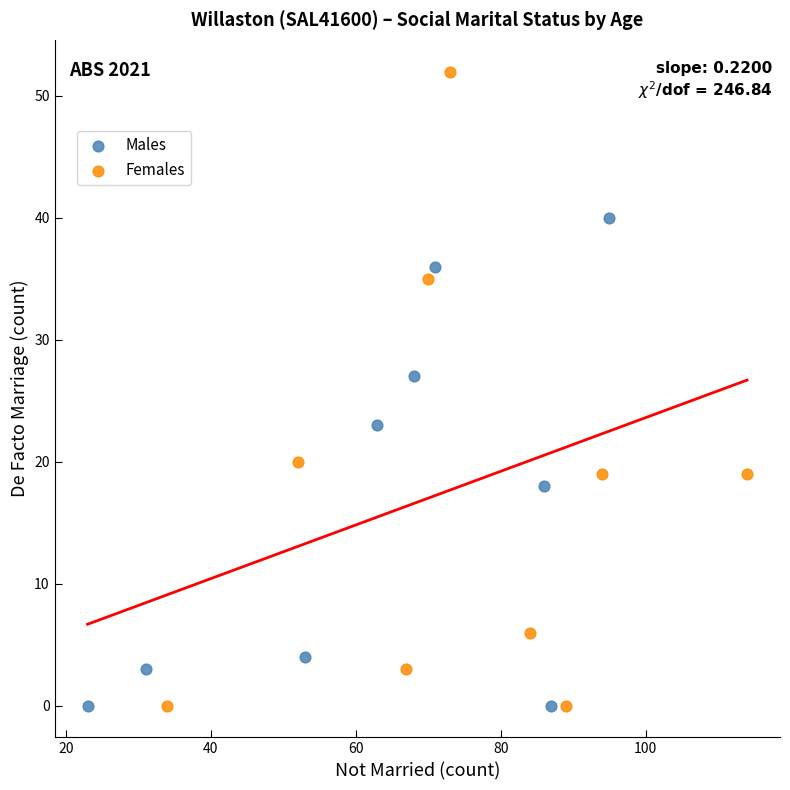

Which series contains the highest Y value?

Females